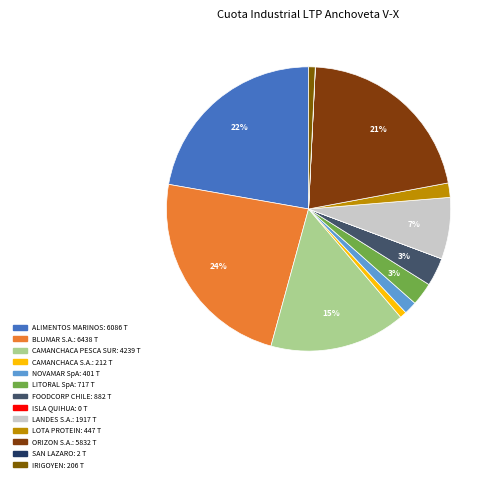

How many segments does this pie chart have?

13